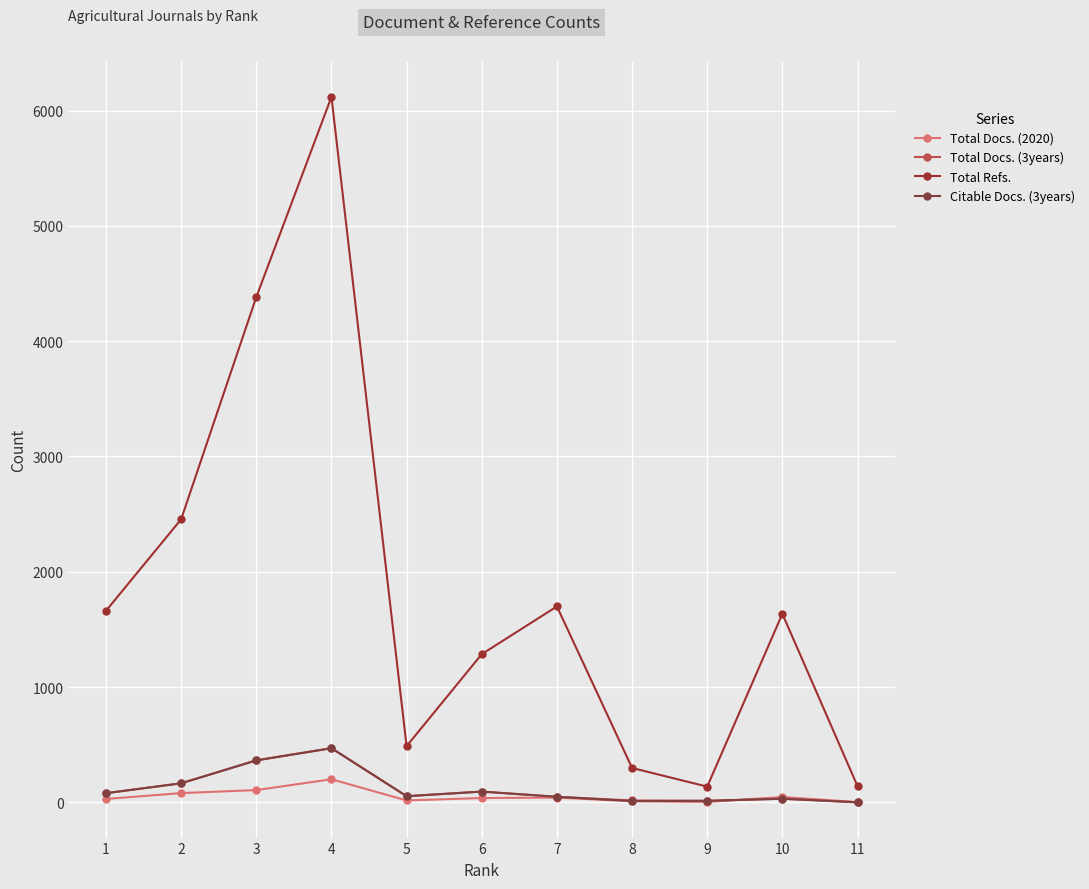

True or false: Total Docs. (2020) and Total Refs. intersect in this chart.

False